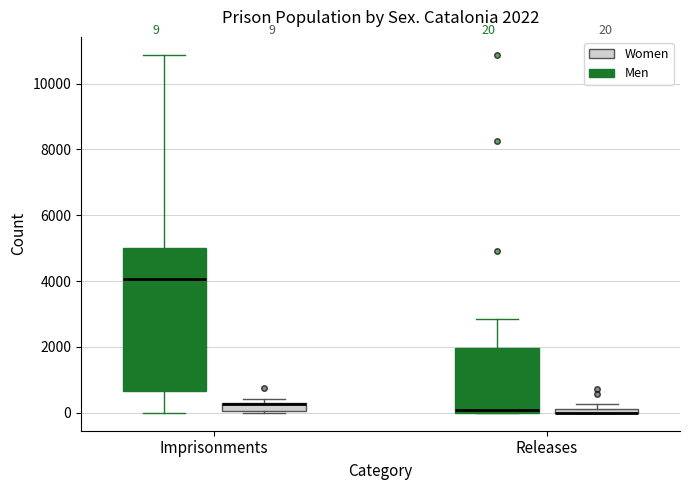

Which box is the tallest, from its lower edge to its upper edge?

Imprisonments (Men)